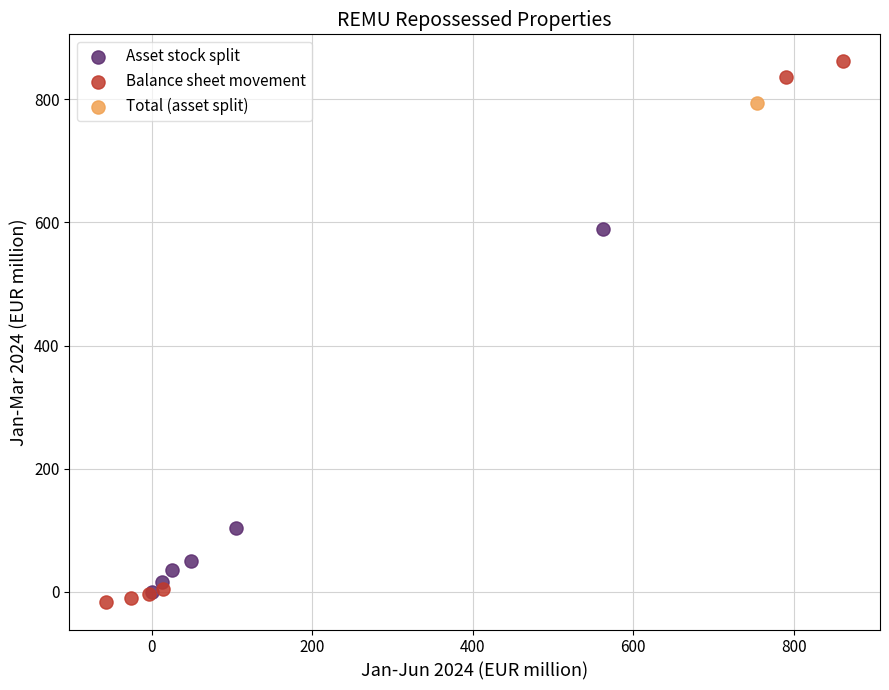

Which series contains the highest Y value?

Balance sheet movement